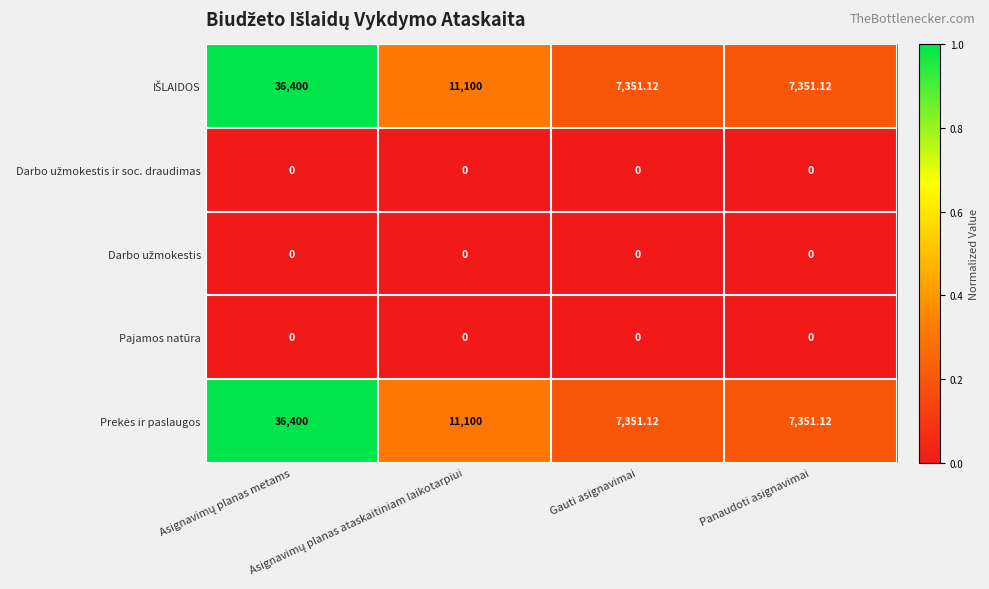

At which category does the chart reach its peak across all series?

Asignavimų planas metams